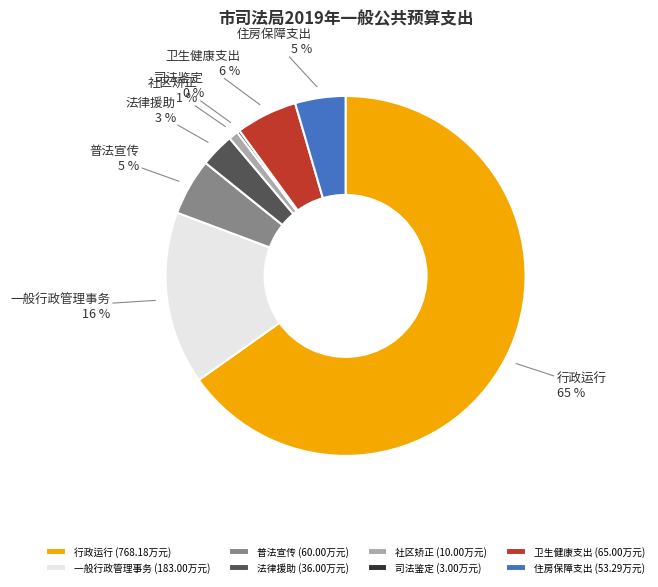

Does any single category account for the majority?

Yes